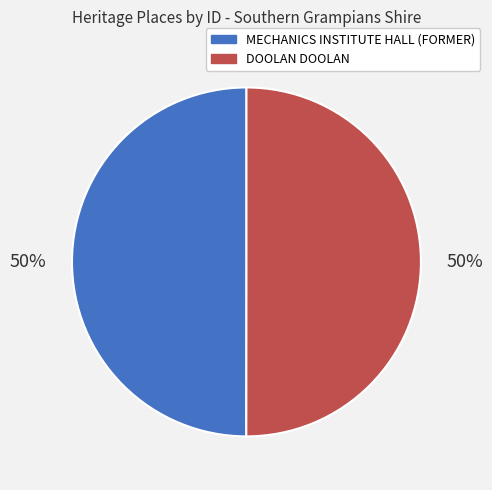

To the nearest percent, what percentage of the pie is DOOLAN DOOLAN?

50%